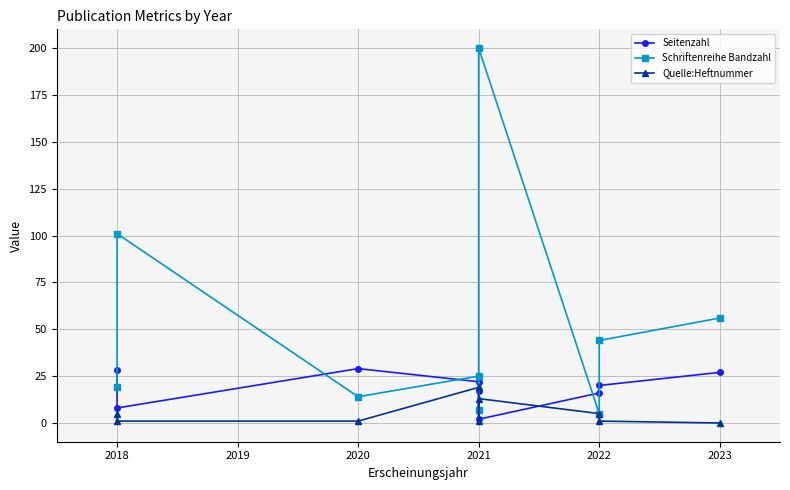

Is it true that Quelle:Heftnummer equals 5 at 2021?

False